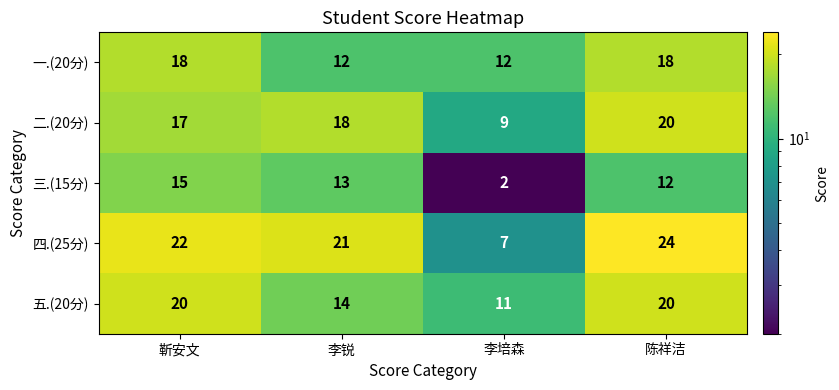

What is the sum of the 四.(25分) values at 李锐 and 陈祥洁?

45